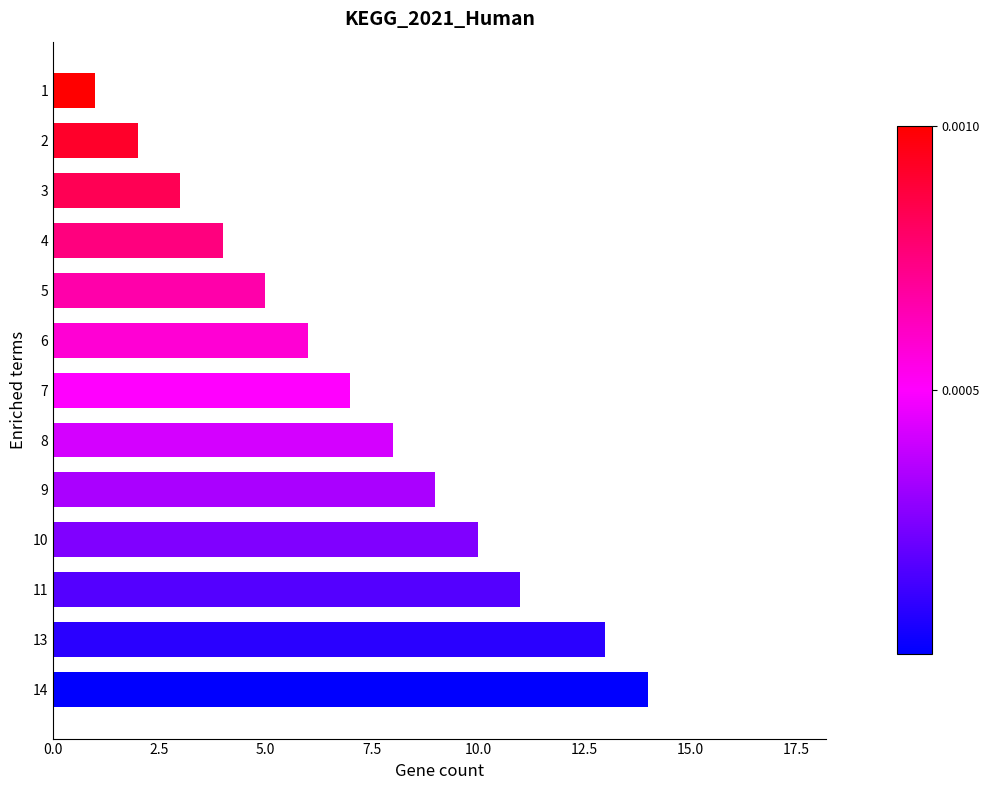

What is the change in value from 8 to 9?

+1